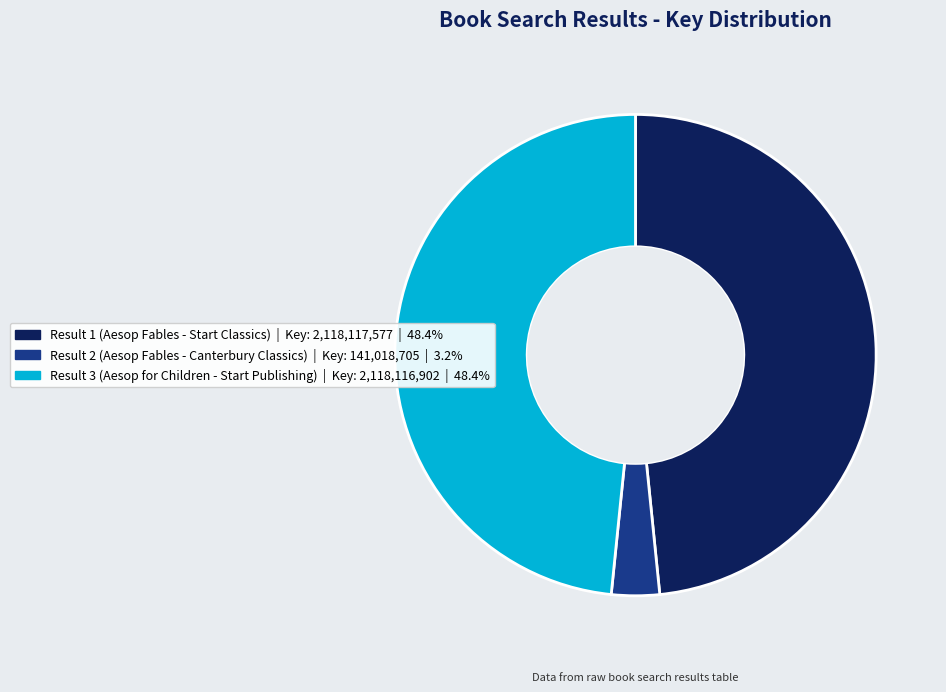

Which has a higher value, Result 2 (Aesop Fables - Canterbury Classics) or Result 1 (Aesop Fables - Start Classics)?

Result 1 (Aesop Fables - Start Classics)